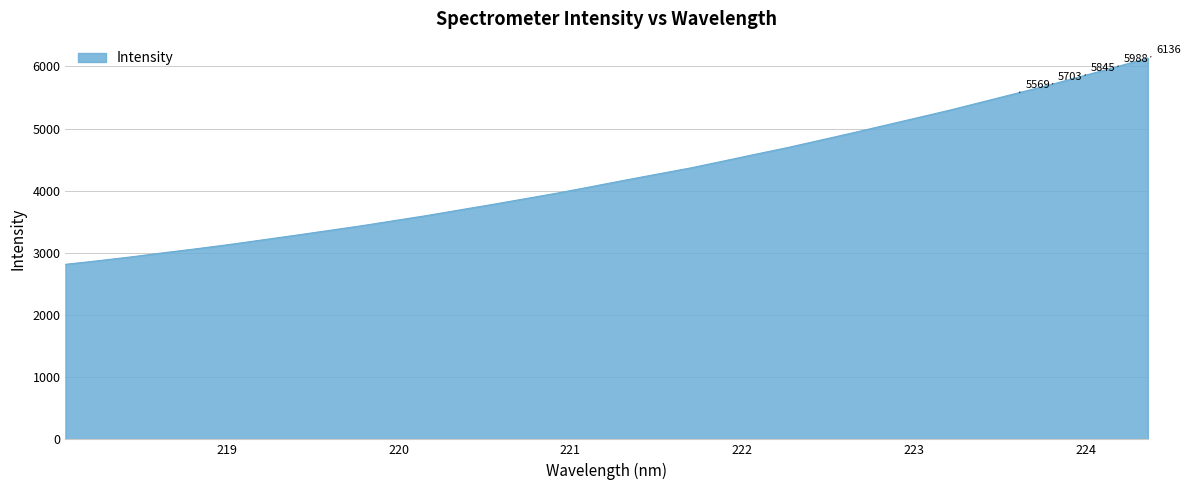

What is the maximum value shown in the chart?

6136.4